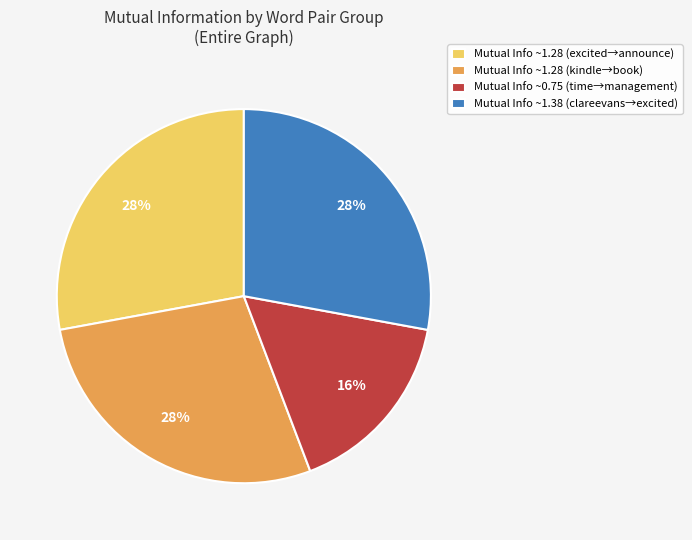

Which slice is the smallest?

Mutual Info ~0.75 (time→management)